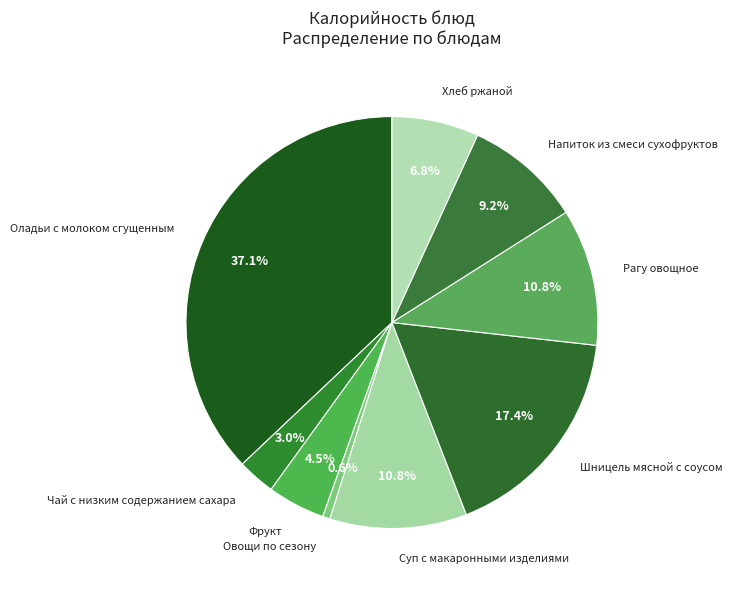

The Напиток из смеси сухофруктов slice represents 21% of the pie. True or false?

False